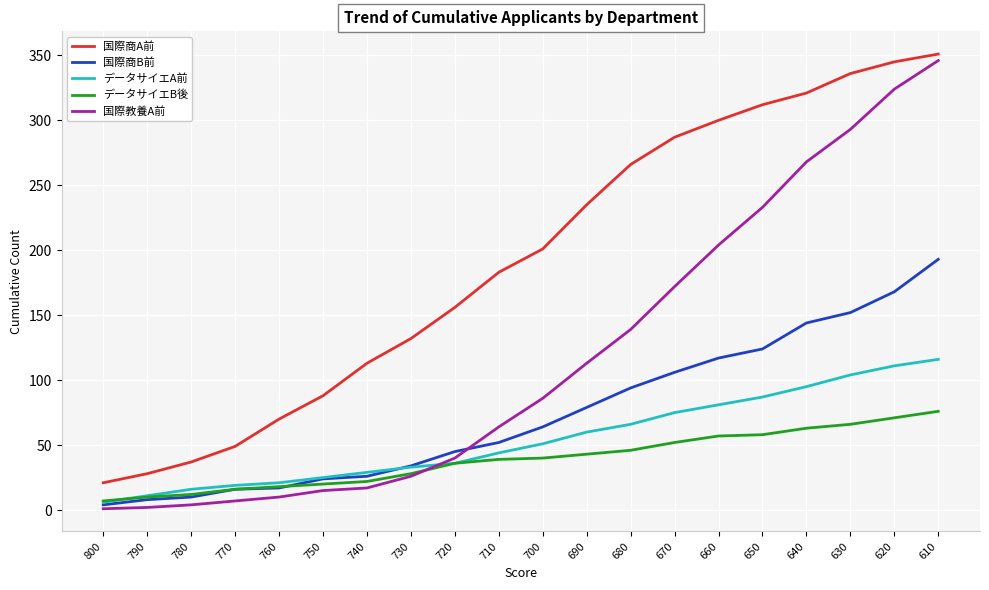

Which series has the widest spread of values?

国際教養A前